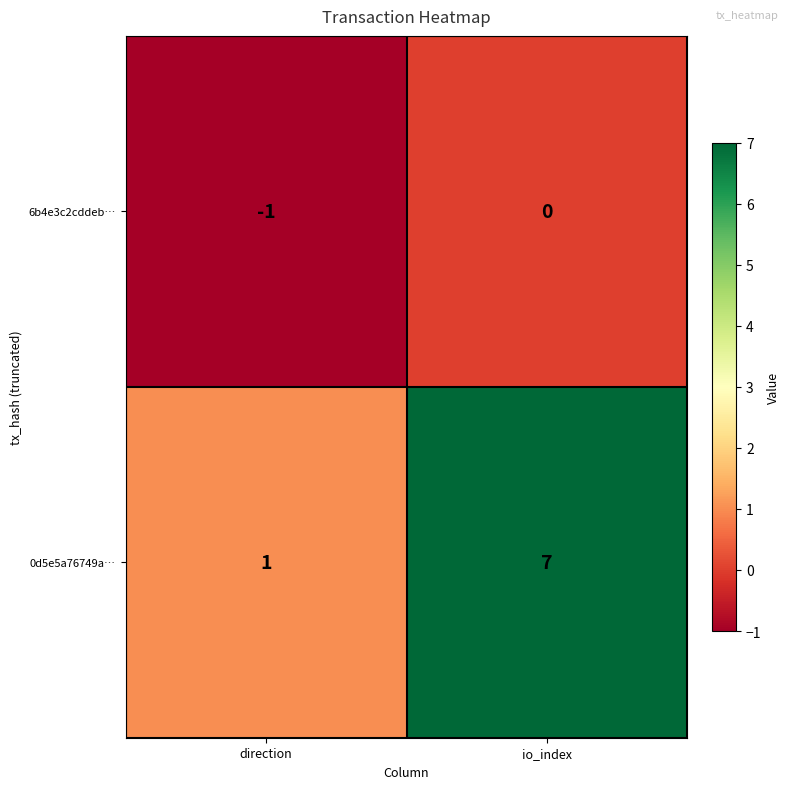

What is the average value of the 0d5e5a76749a… series?

4